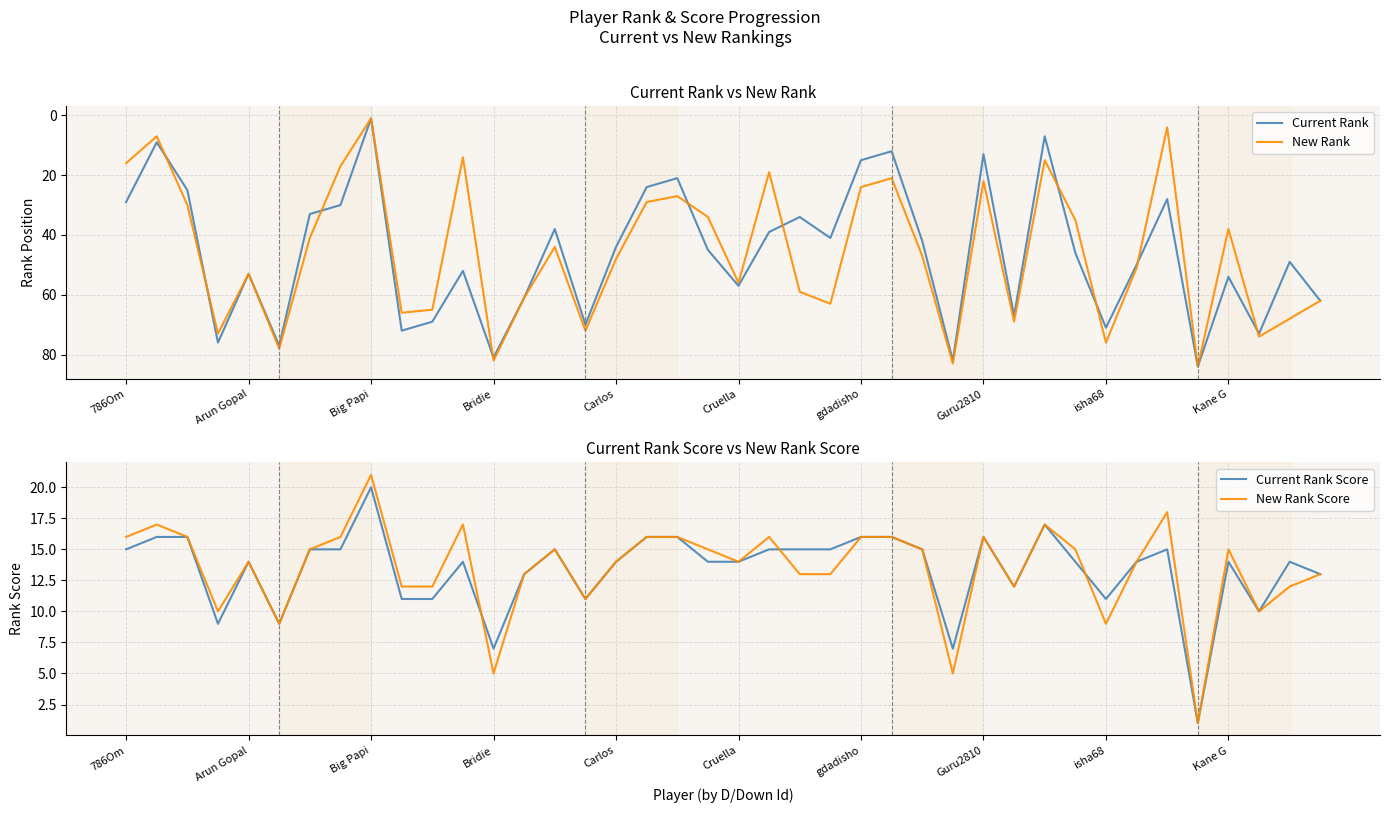

Which category has the lowest value in the New Rank series?

Big Papi